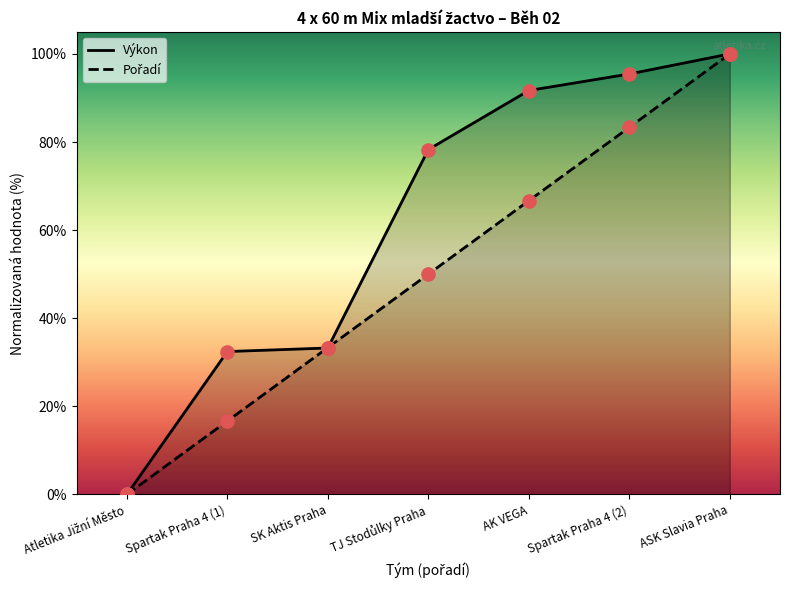

Which series contains the lowest Y value?

Výkon